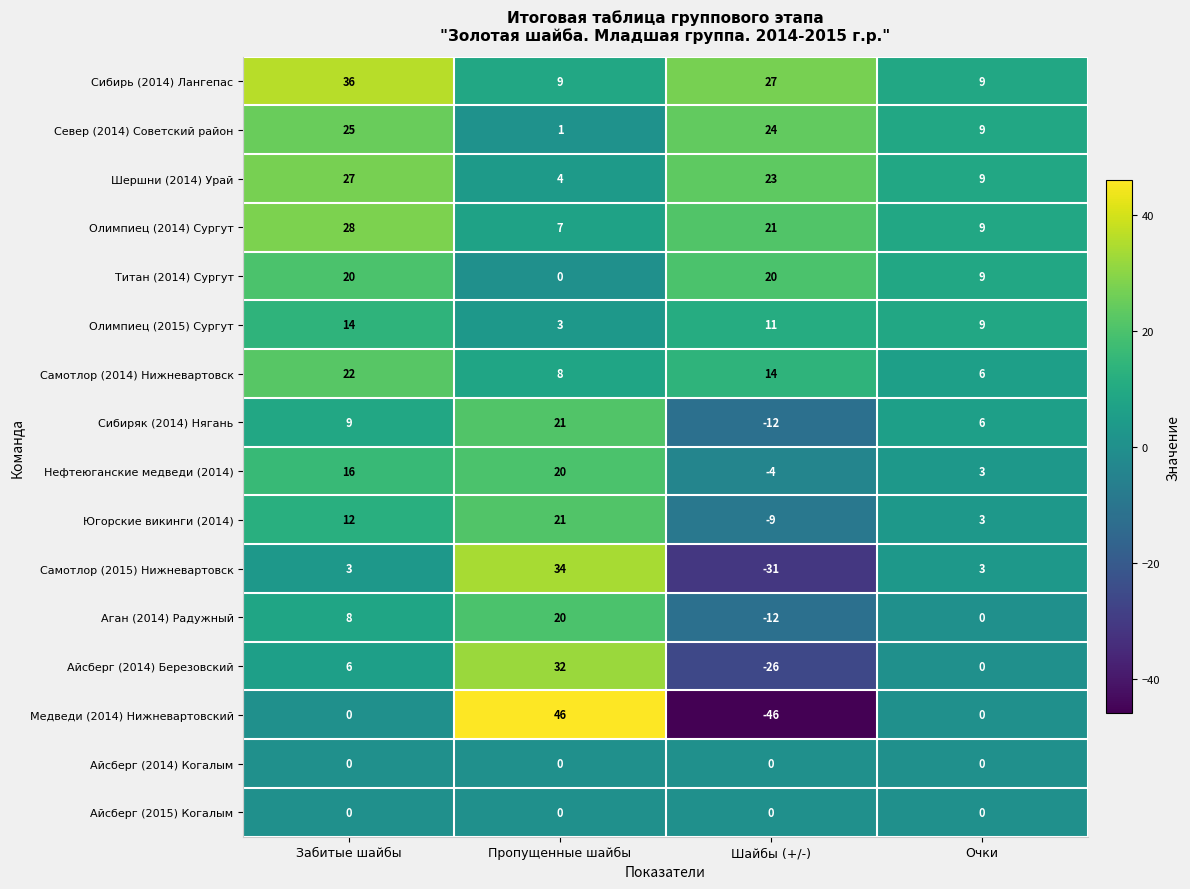

Which series has the largest total across all categories?

Сибирь (2014) Лангепас